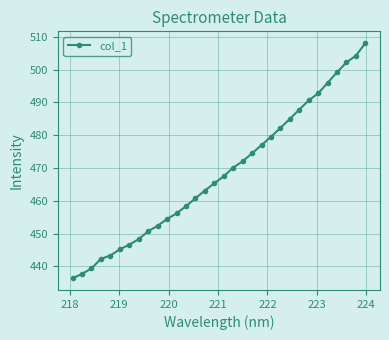

True or false: there are more than 1 points higher than both neighbors.

False